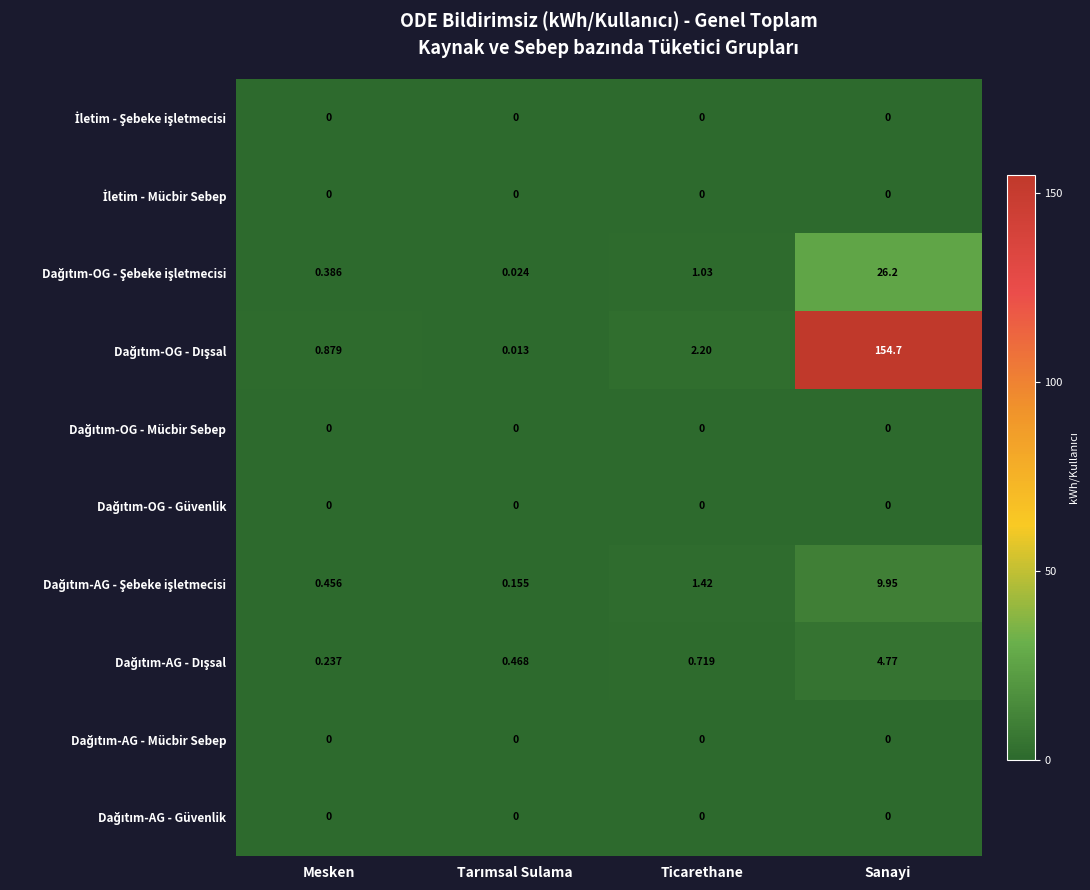

At which category is the sum across all series the highest?

Sanayi